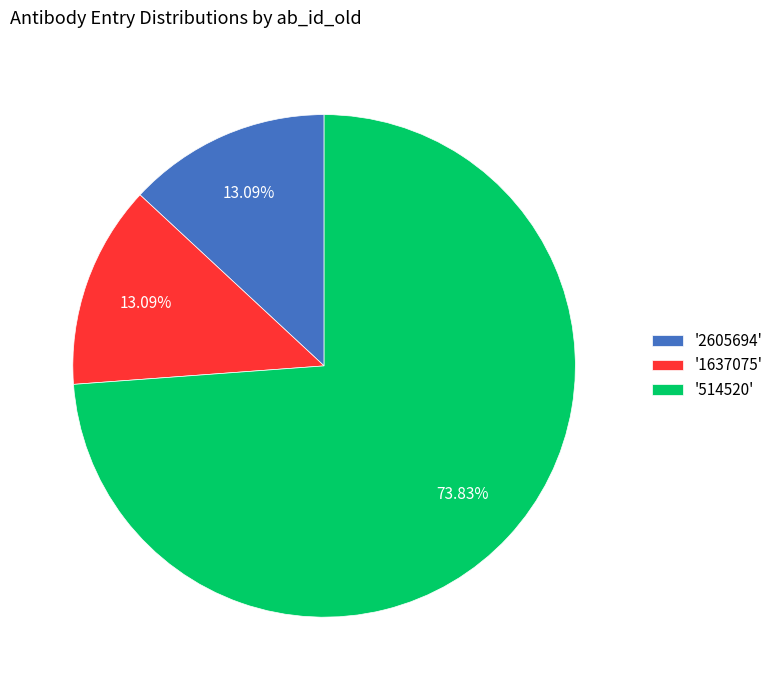

What is the ratio of the value at '514520' to the value at '1637075'?

5.6